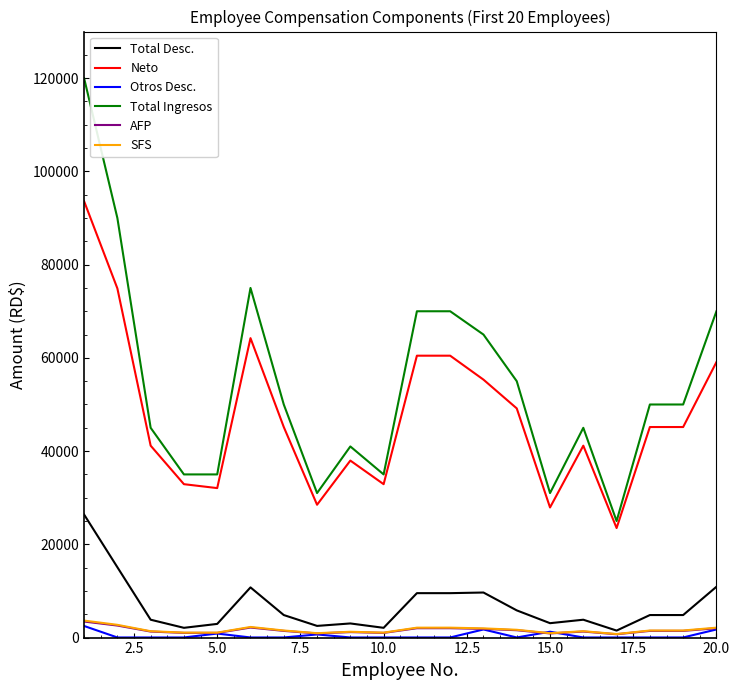

Which series has the largest total across all categories?

Total Ingresos